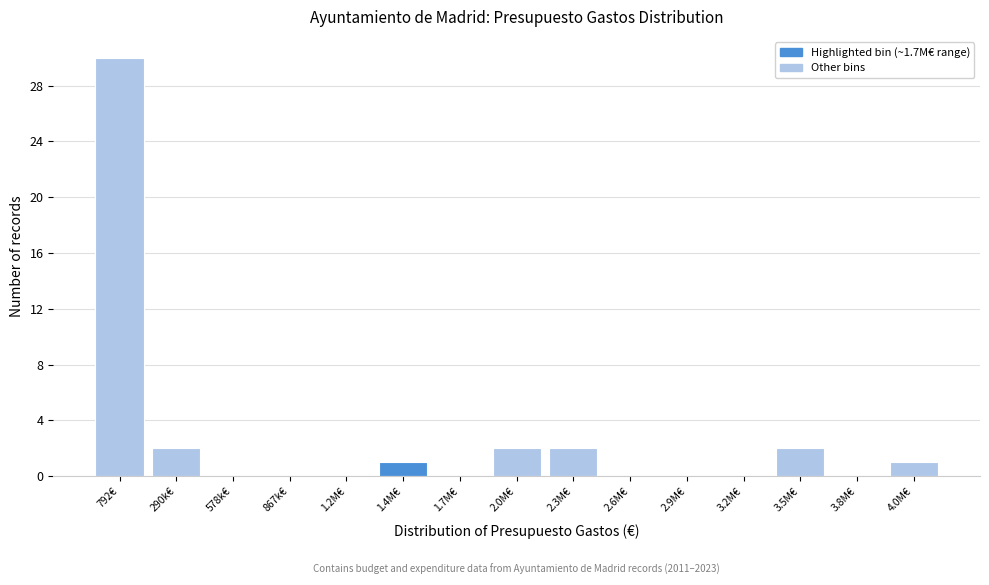

Reading left to right, what are all the values shown in this chart?

792€=30	290k€=2	578k€=0	867k€=0	1.2M€=0	1.4M€=1	1.7M€=0	2.0M€=2	2.3M€=2	2.6M€=0	2.9M€=0	3.2M€=0	3.5M€=2	3.8M€=0	4.0M€=1